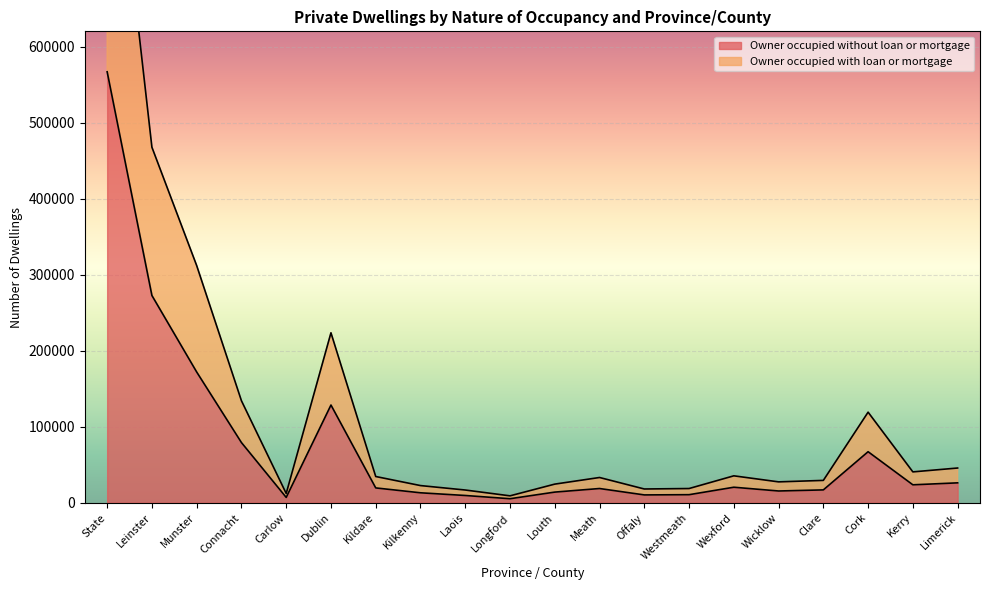

At which category does Owner occupied with loan or mortgage reach its first local peak?

Dublin